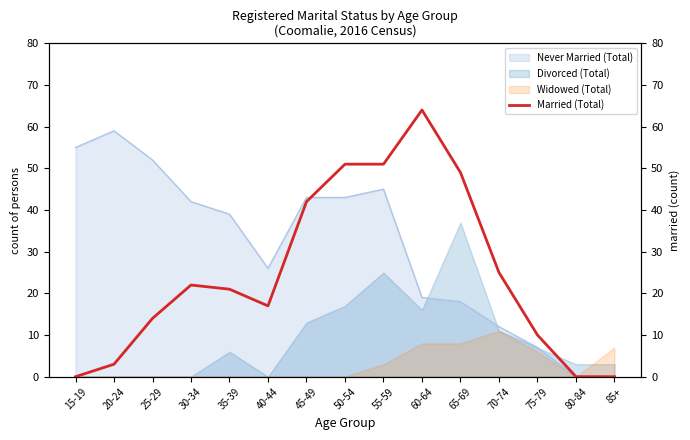

The value at 75-79 is 10. True or false?

True